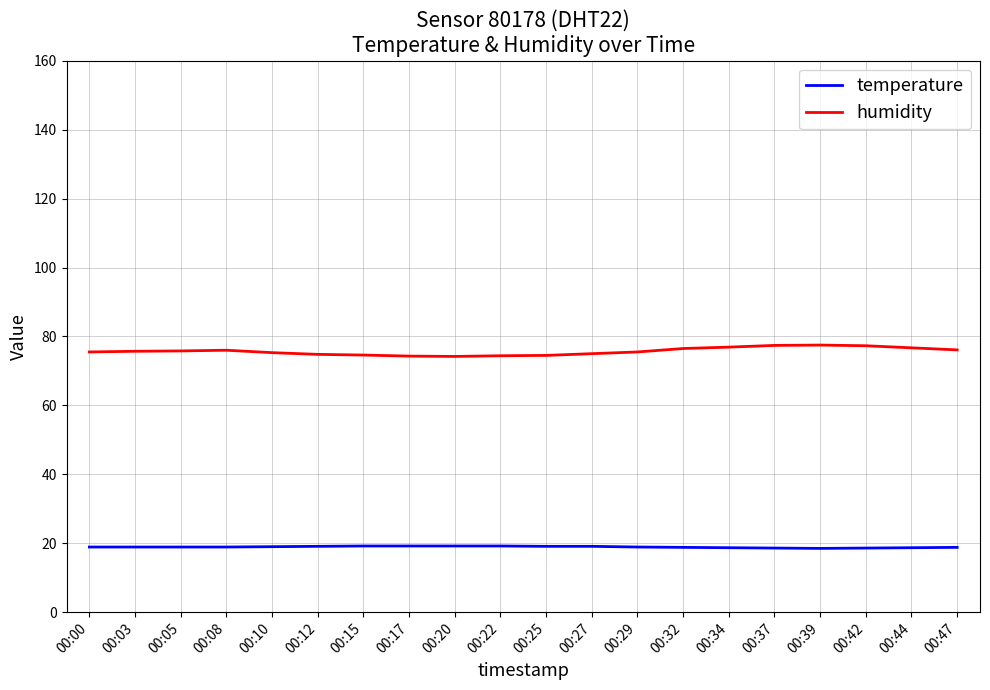

What is the lowest value of the temperature series?

18.5